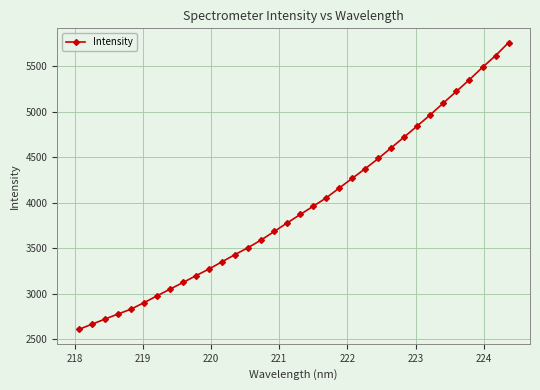

What is the maximum value shown in the chart?

5754.8